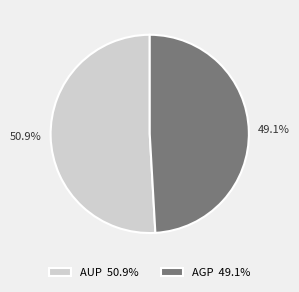

To the nearest percent, what is the difference between the largest and smallest slice percentages?

2%